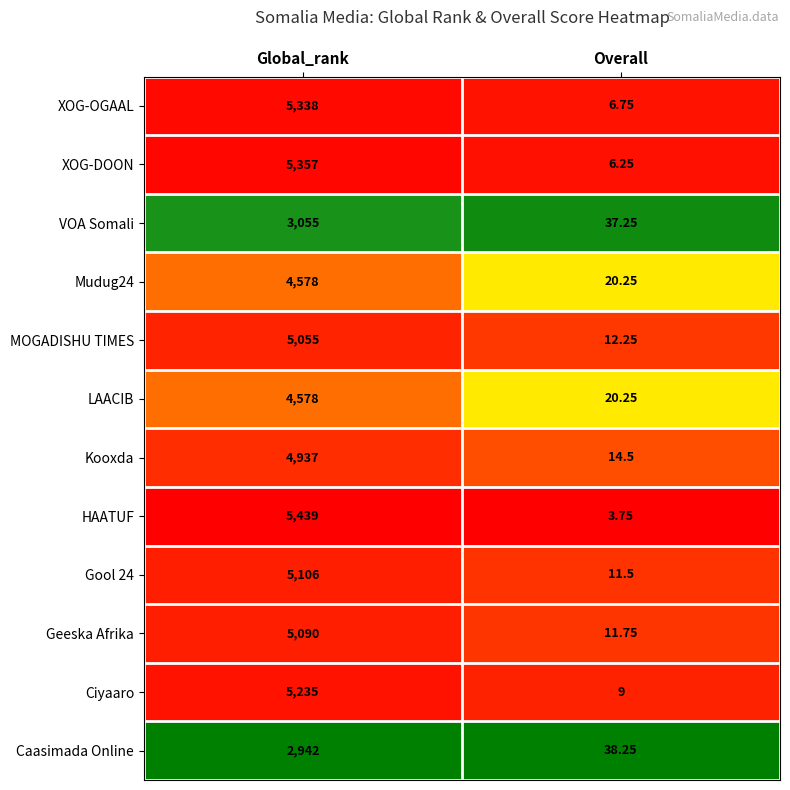

Which series changed the most between Global_rank and Overall?

HAATUF